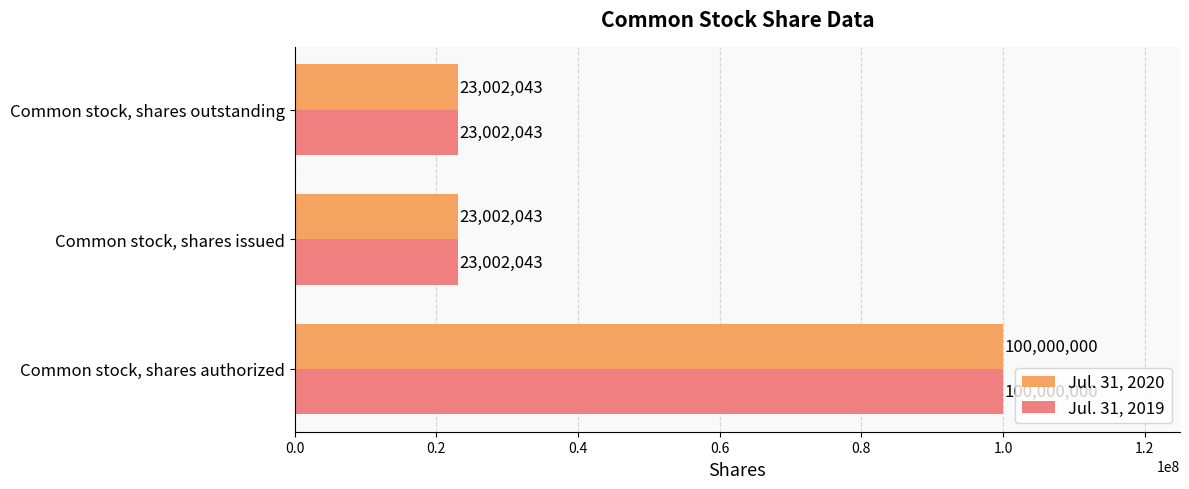

How many Jul. 31, 2019 values are between 23002043 and 100000000?

3